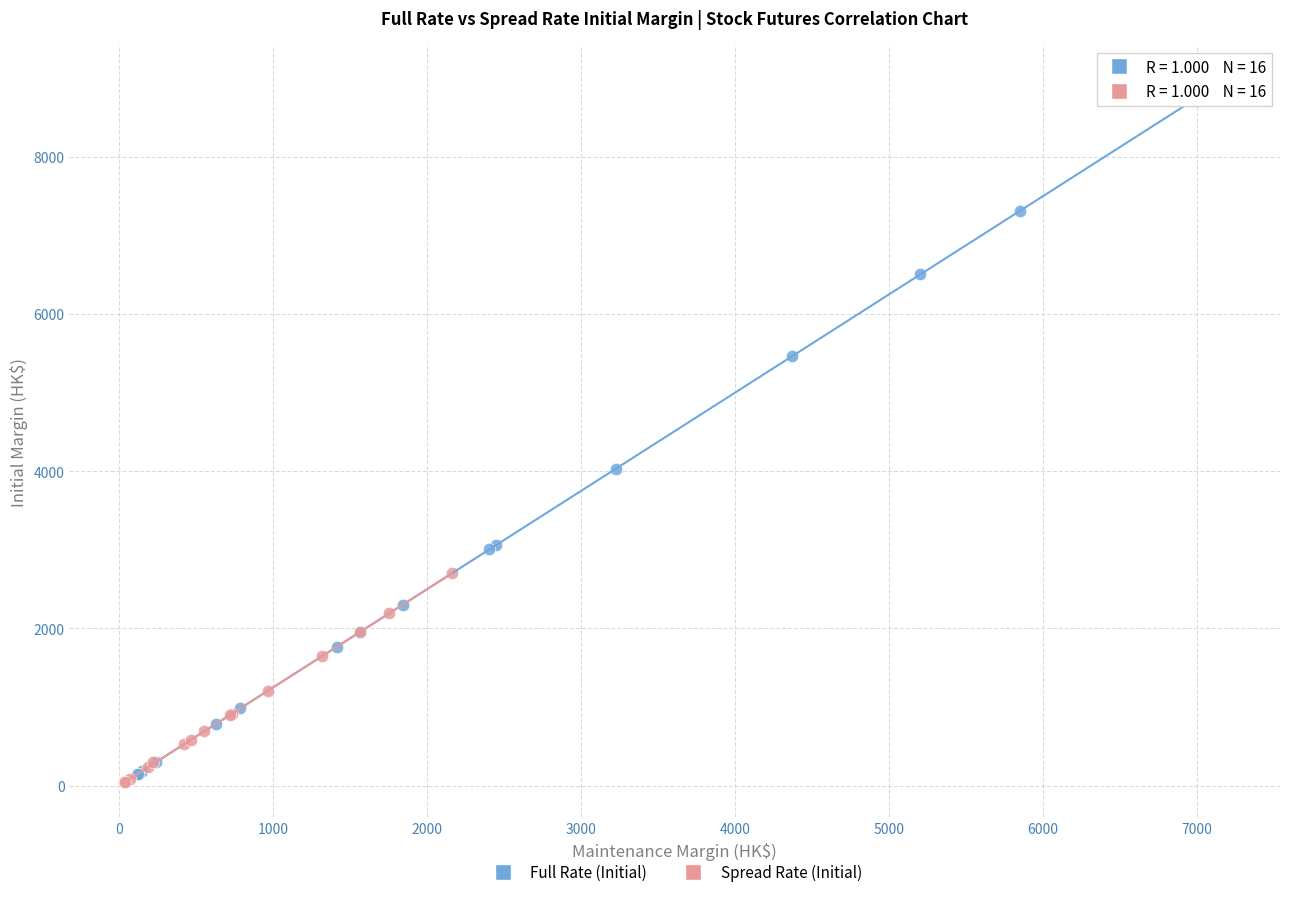

Which series reaches the maximum Y coordinate?

Full Rate (Initial)